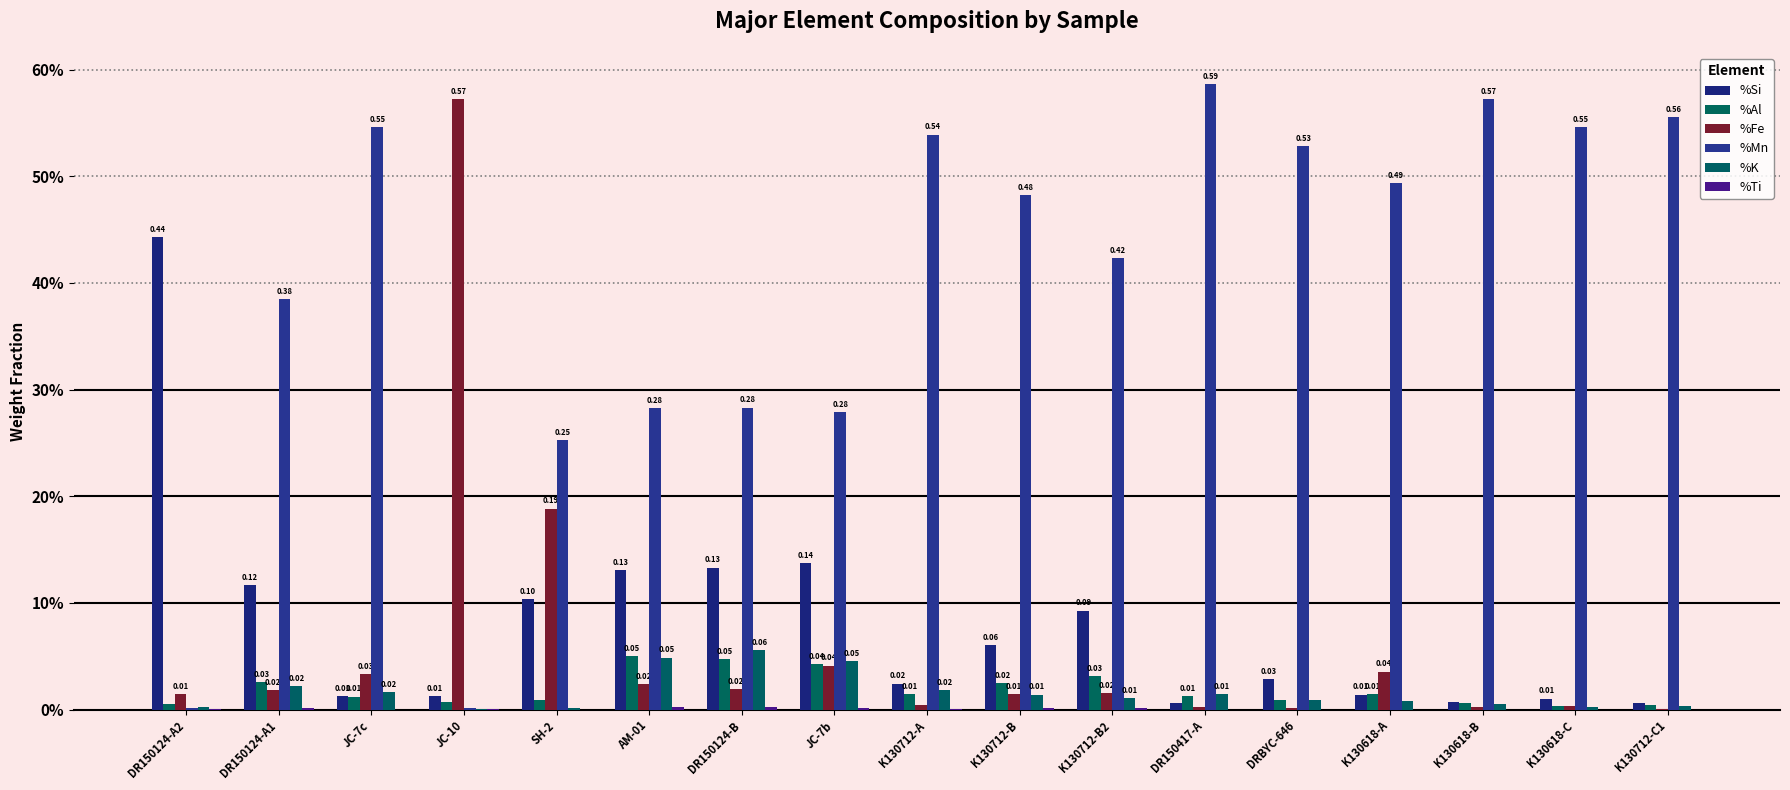

At which category is the sum across all series the highest?

DR150417-A